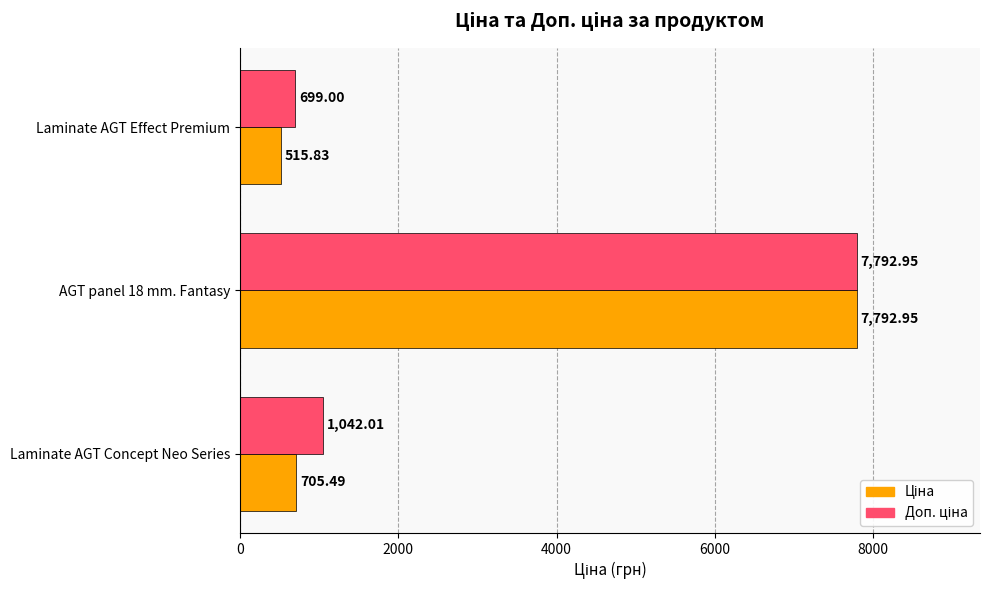

What is the spread (max minus min) of values at Laminate AGT Concept Neo Series?

336.5